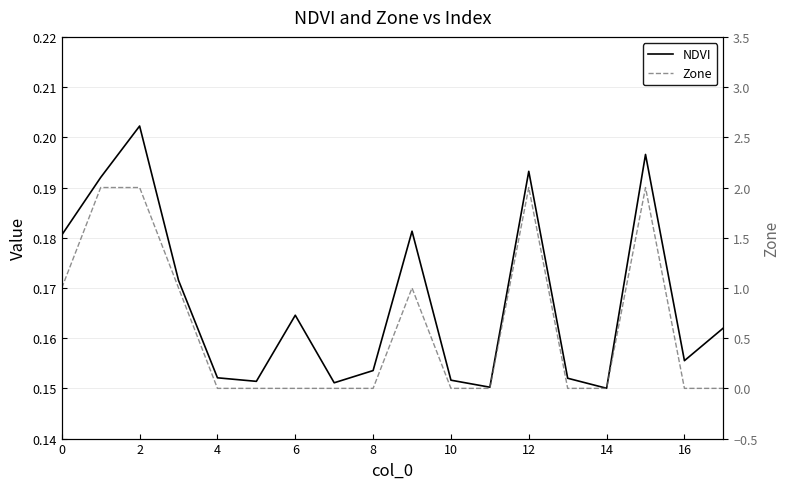

In Zone, how many points are higher than both neighbors (excluding endpoints)?

3